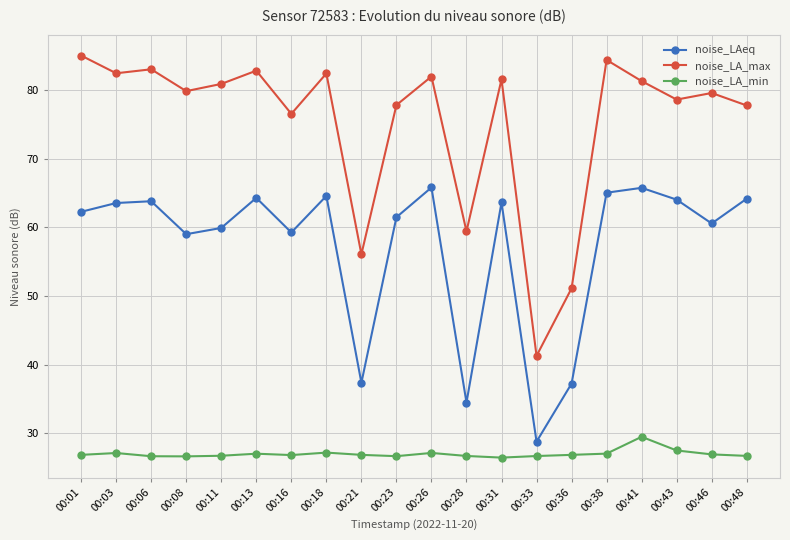

What is the total value across all series at 00:13?

174.1